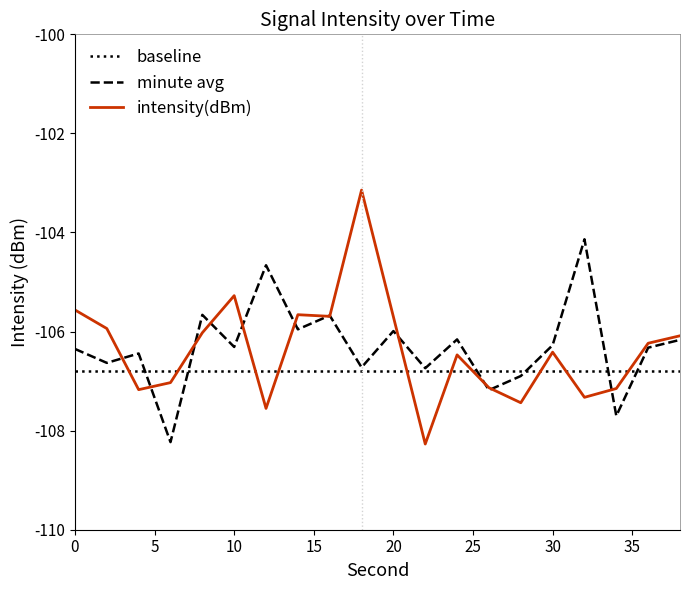

Which series ends up on top after the final intersection of intensity(dBm) and baseline?

intensity(dBm)